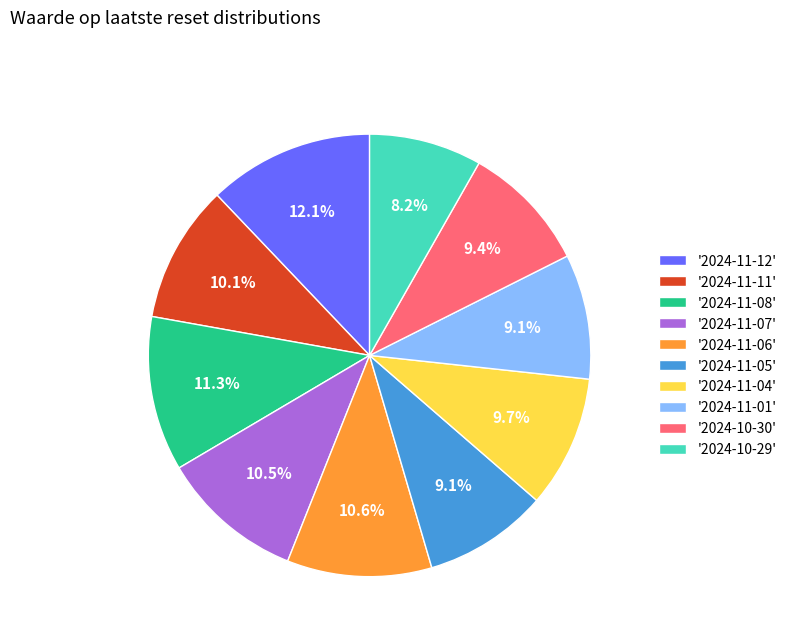

Which slice is the largest?

'2024-11-12'